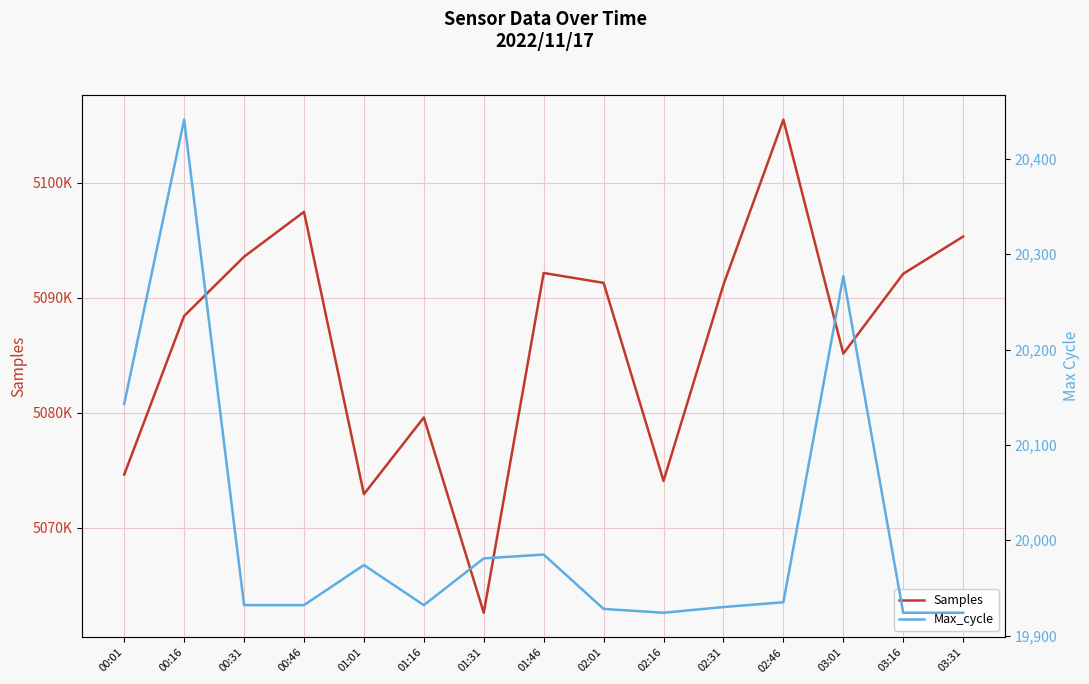

What is the difference between the Samples values at 03:01 and 03:31?

10181